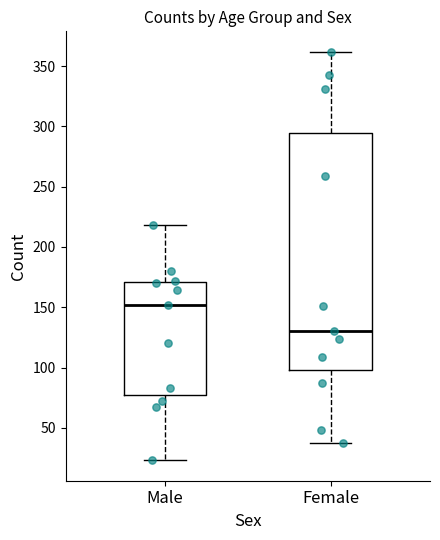

Reading left to right, transcribe this box plot: for each box, give where its median line is, the range the box spans, and where its two whiskers end, as read against the y-axis. The values are not printed on the chart, so give them approximately, as read against the axis.

Male: median 150, box 80 to 170, whiskers 25 to 220
Female: median 130, box 100 to 295, whiskers 35 to 360